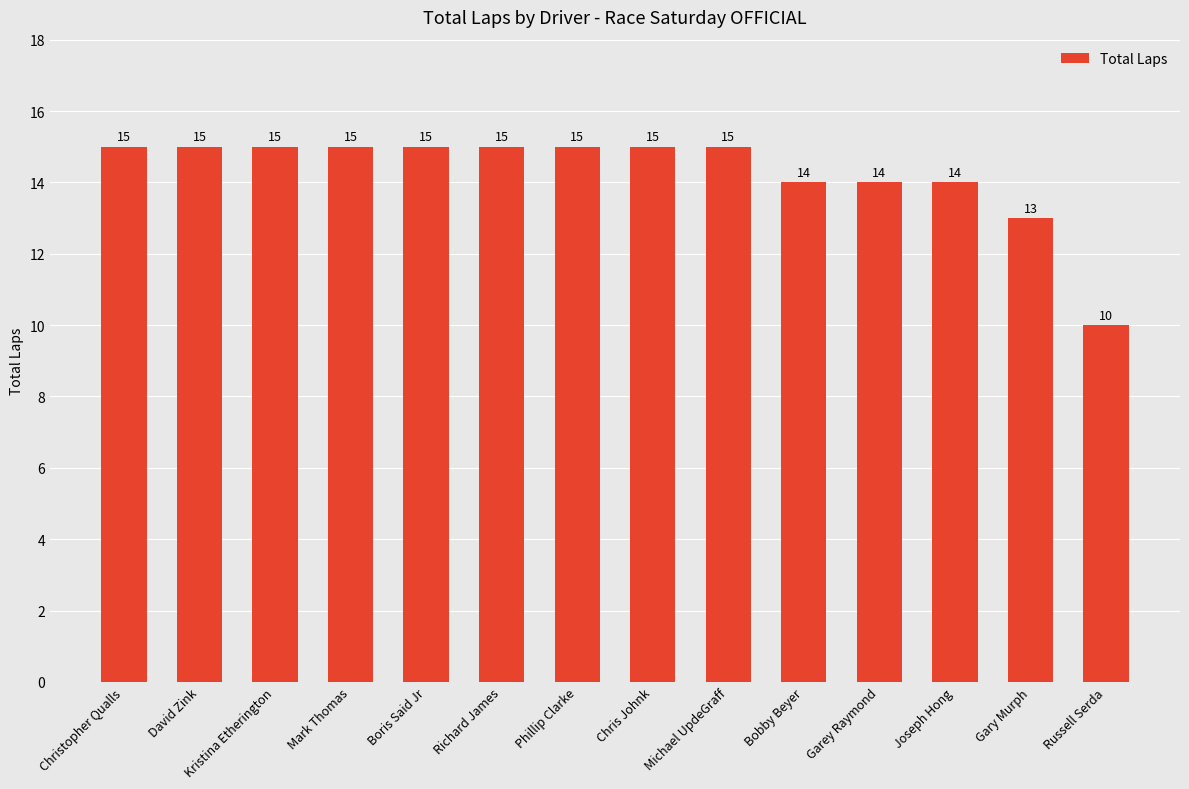

Are the bars grouped side by side (vs. stacked)?

No